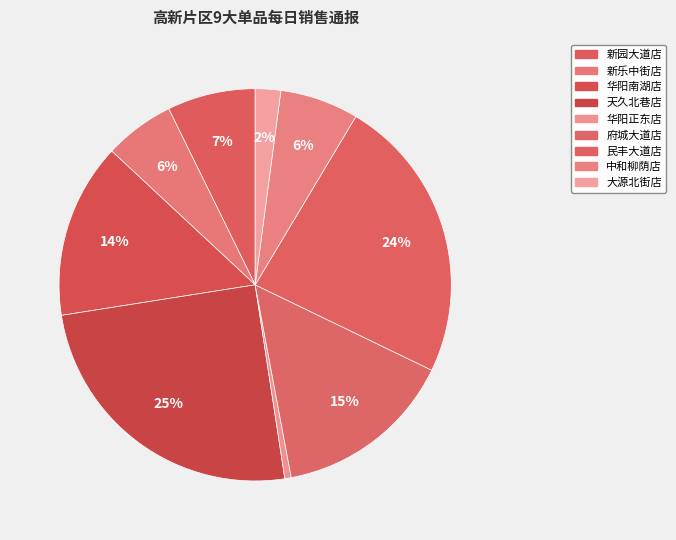

Rank the categories by value from highest to lowest.

天久北巷店, 民丰大道店, 府城大道店, 华阳南湖店, 新园大道店, 中和柳荫店, 新乐中街店, 大源北街店, 华阳正东店